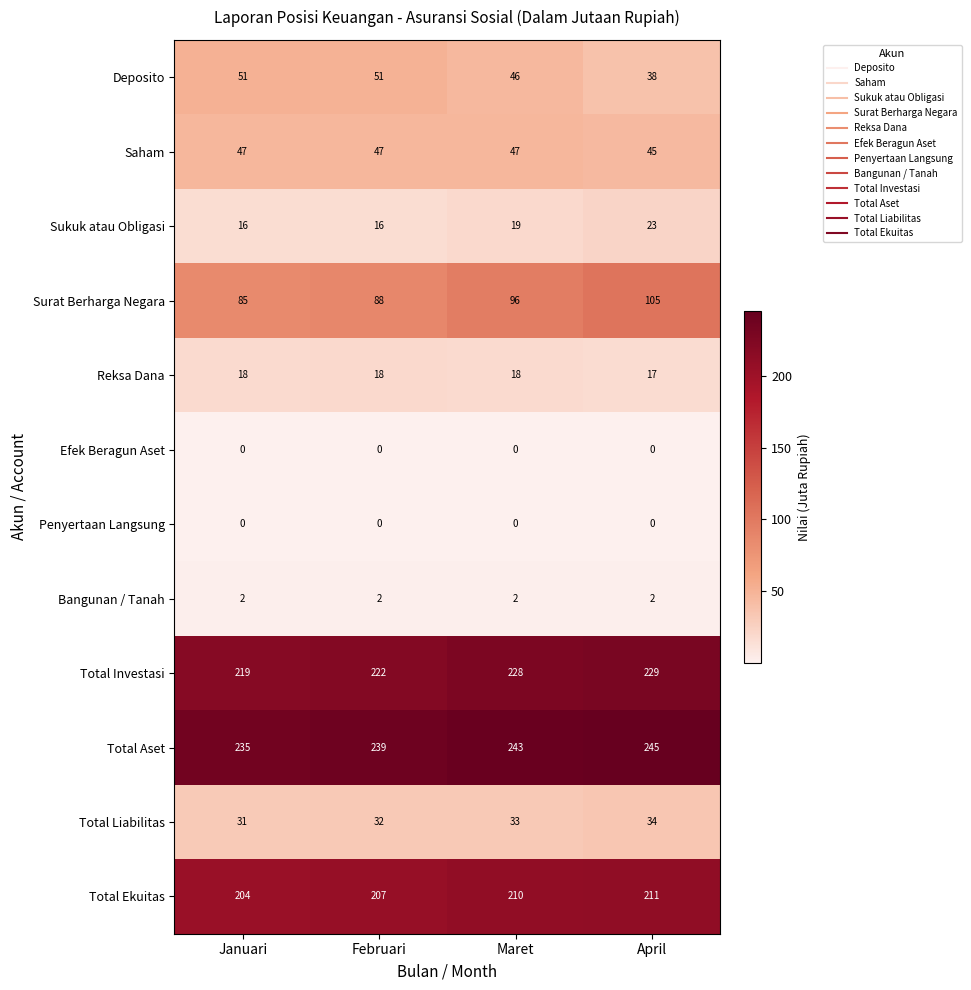

What is the sum of all Reksa Dana values?

71